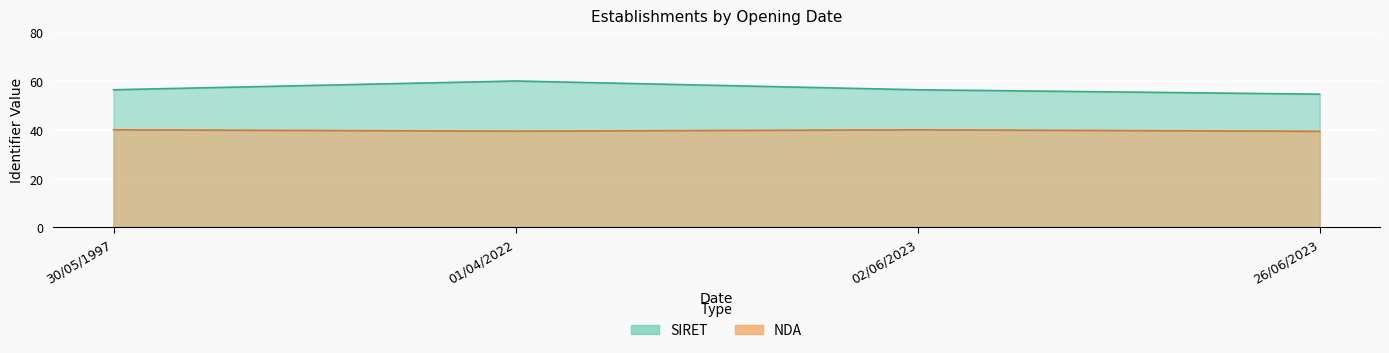

What is the label of the 1st point from the left?

30/05/1997